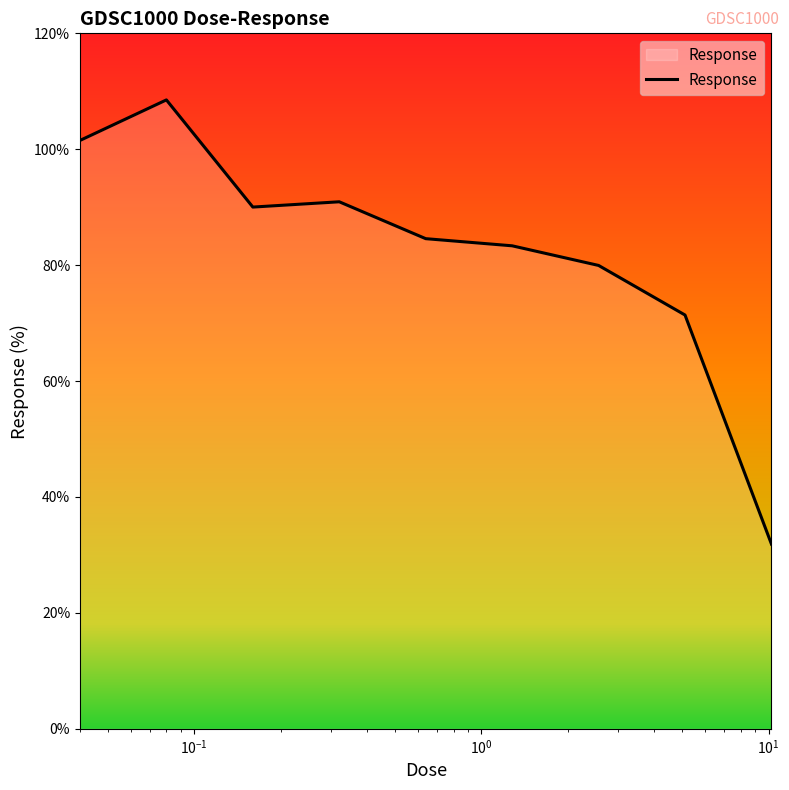

What is the difference between the maximum and minimum values?

76.6